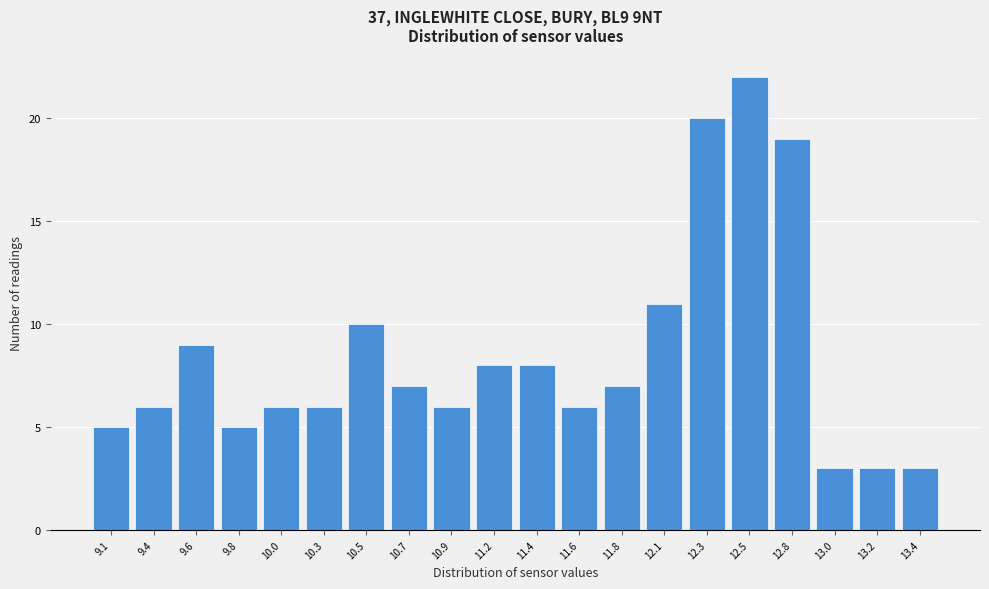

Reading left to right, list all the values displayed in this chart.

9.1=5	9.4=6	9.6=9	9.8=5	10.0=6	10.3=6	10.5=10	10.7=7	10.9=6	11.2=8	11.4=8	11.6=6	11.8=7	12.1=11	12.3=20	12.5=22	12.8=19	13.0=3	13.2=3	13.4=3